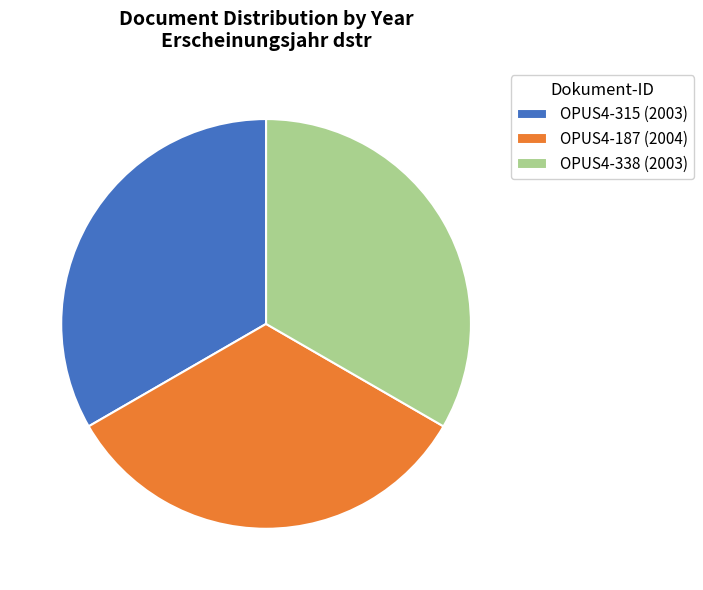

Does any single category account for the majority?

No